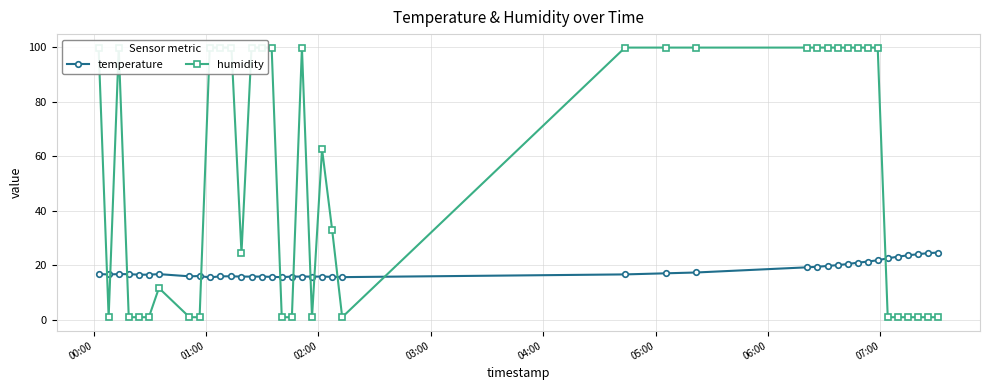

How many lines are shown in the chart?

2